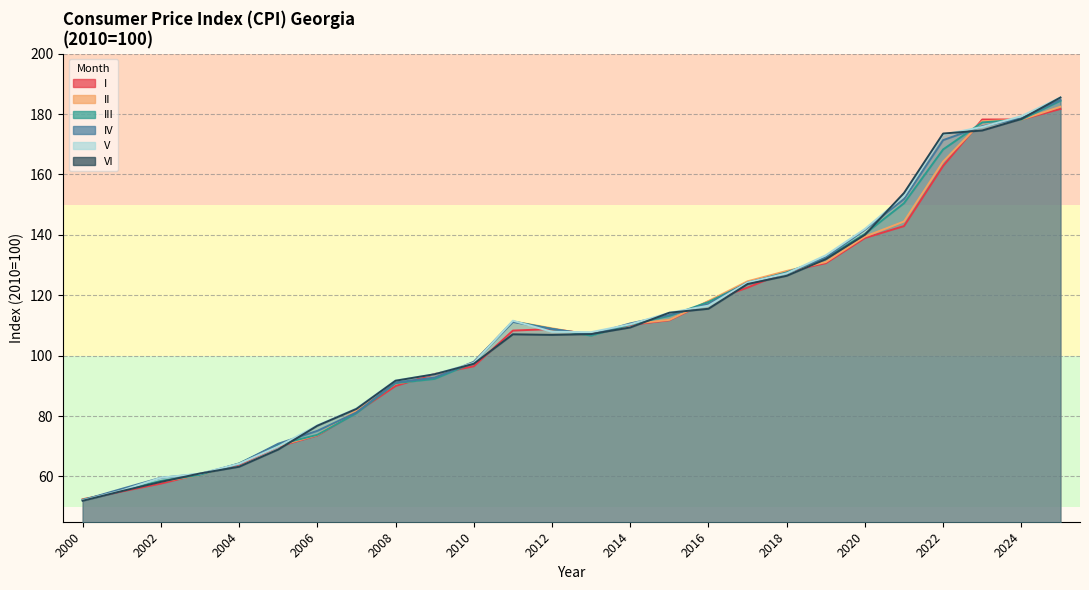

Which label corresponds to the largest value in the chart?

2025